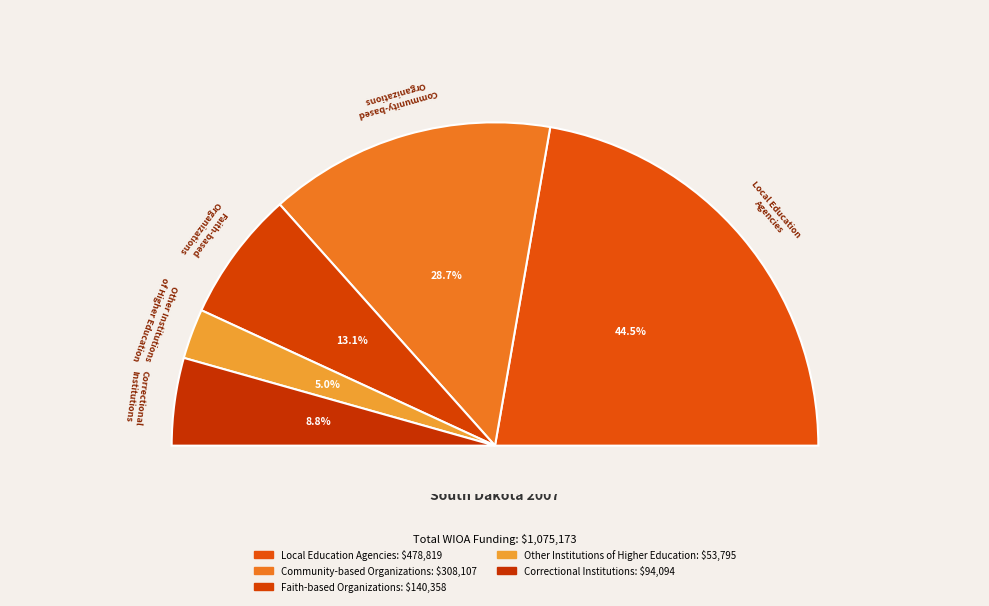

To the nearest percent, what is the combined percentage of Faith-based
Organizations and Local Education
Agencies?

58%